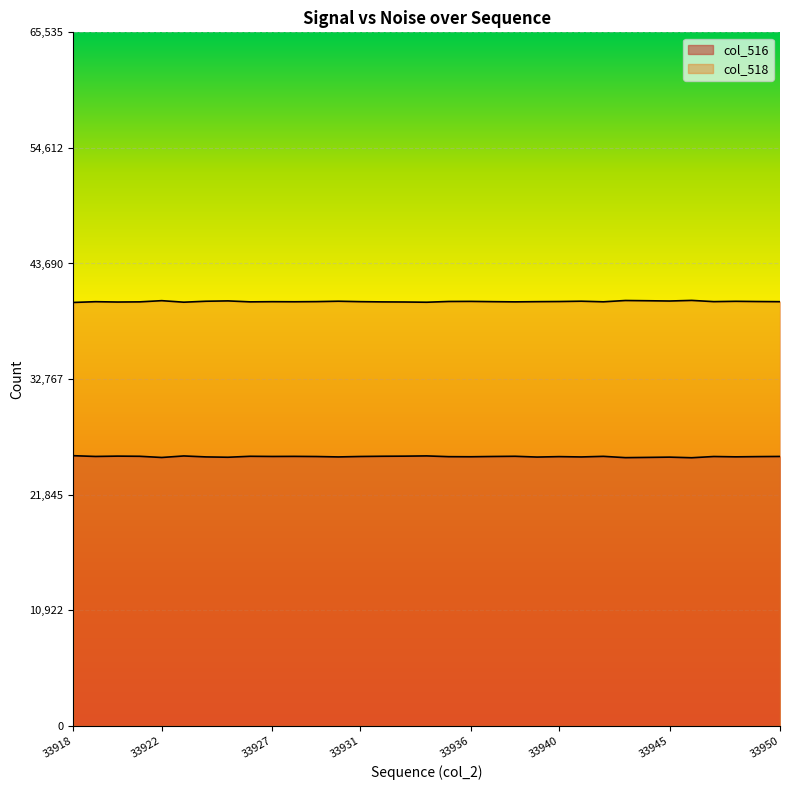

What is the value of the col_516 point at the 11th from the left?

25462